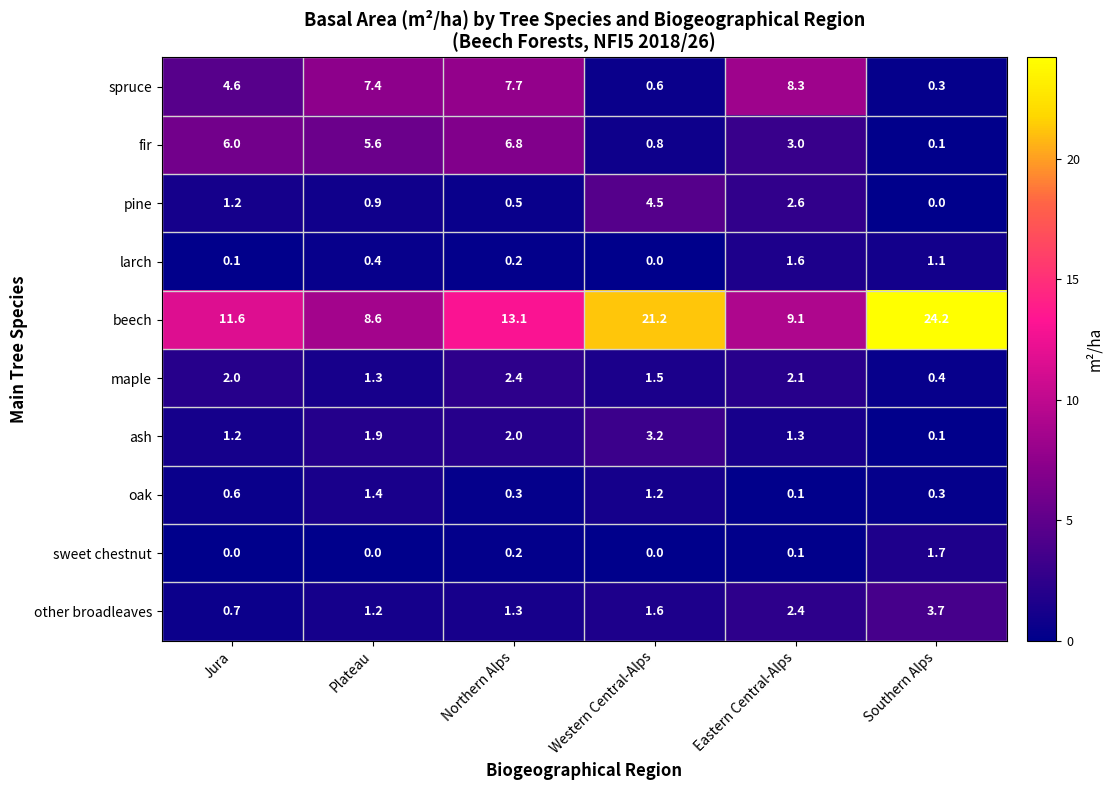

The value of sweet chestnut at Southern Alps is 1.7. True or false?

True